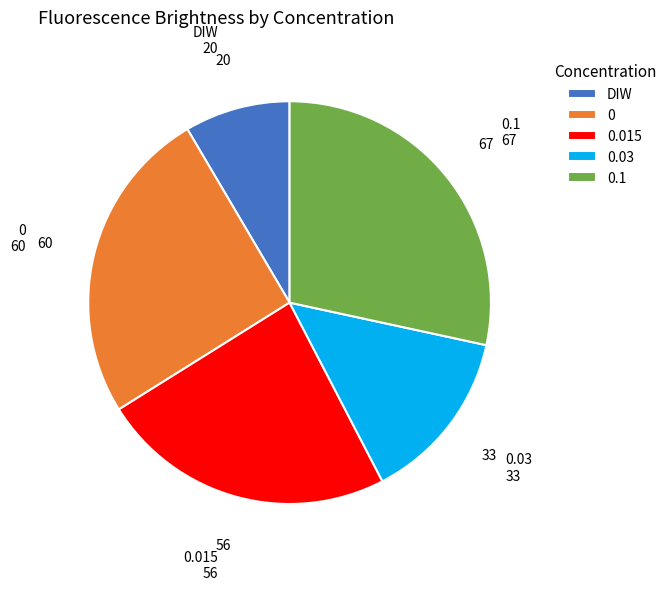

Which slice is the smallest?

DIW